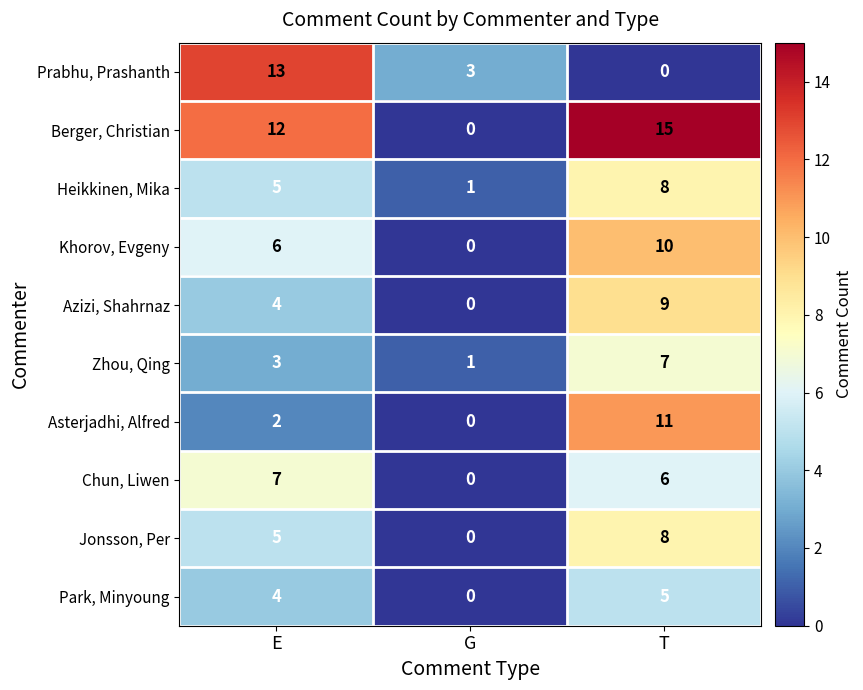

Which series has the largest total across all categories?

Berger, Christian